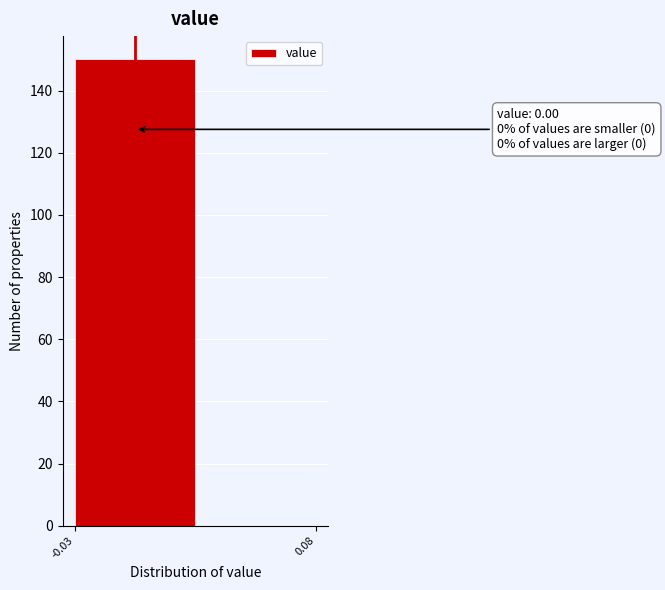

Reading left to right, extract all data points from this chart.

-0.03=150	0.08=0